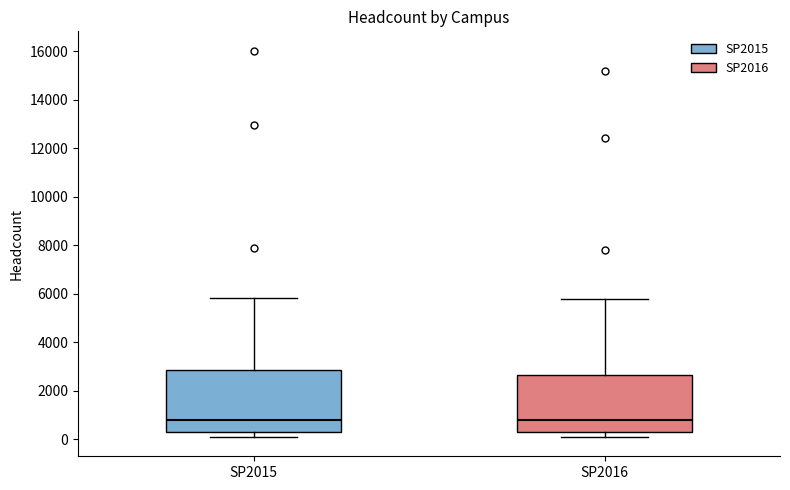

Reading left to right, transcribe this box plot: for each box, give where its median line is, the range the box spans, and where its two whiskers end, as read against the y-axis. The values are not printed on the chart, so give them approximately, as read against the axis.

SP2015: median 800, box 400 to 2800, whiskers 0 to 5800
SP2016: median 800, box 400 to 2600, whiskers 200 to 5800